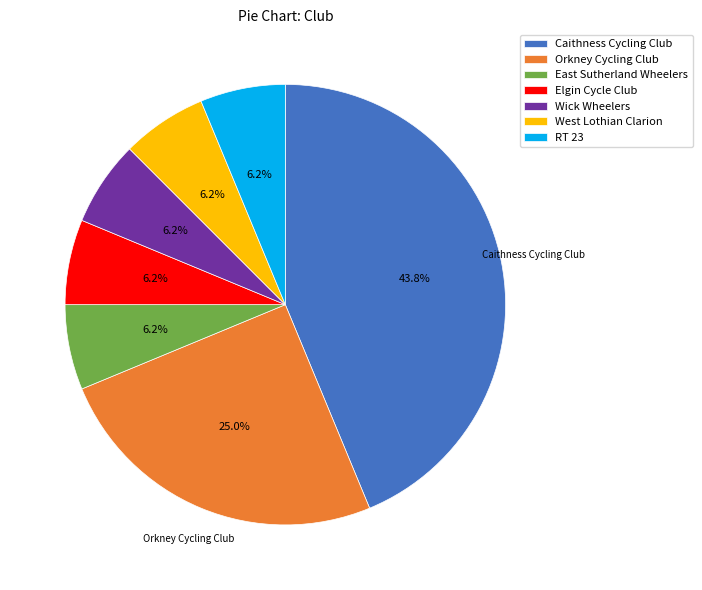

To the nearest percent, what percentage of the pie is East Sutherland Wheelers?

6%